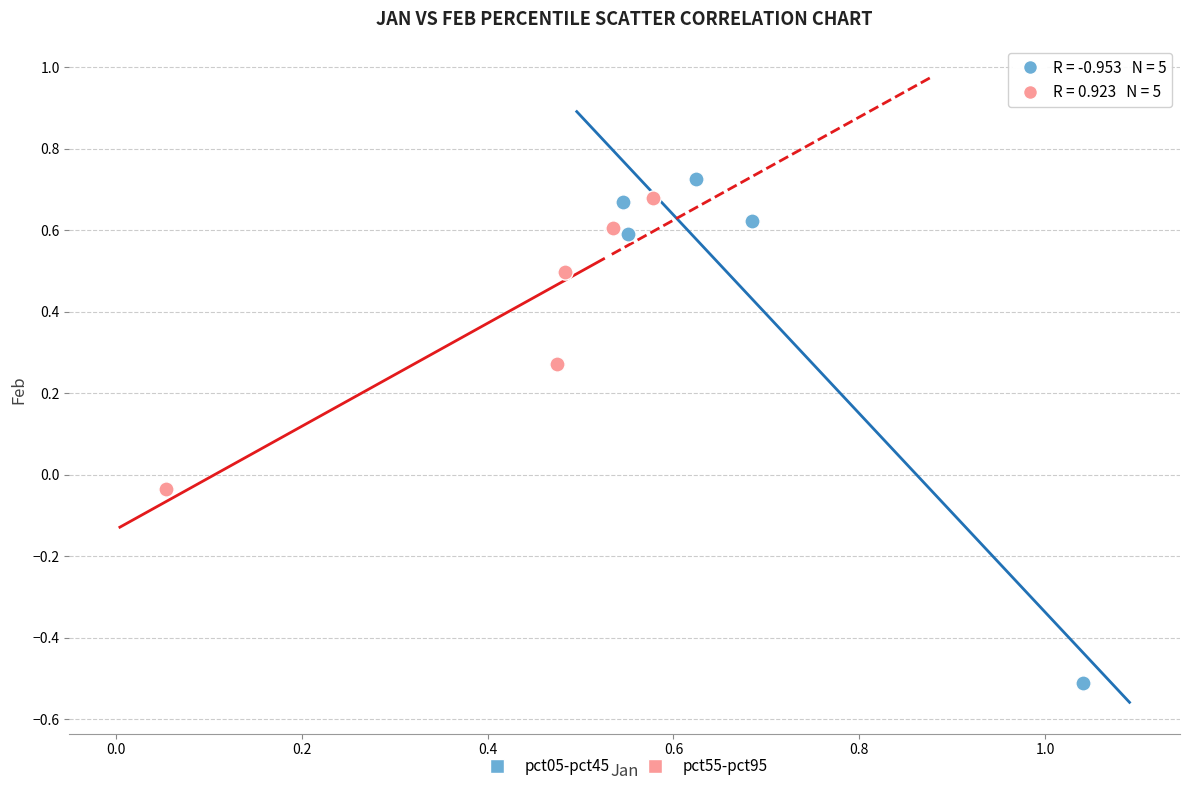

Which series has the widest spread of Y values?

pct05-pct45